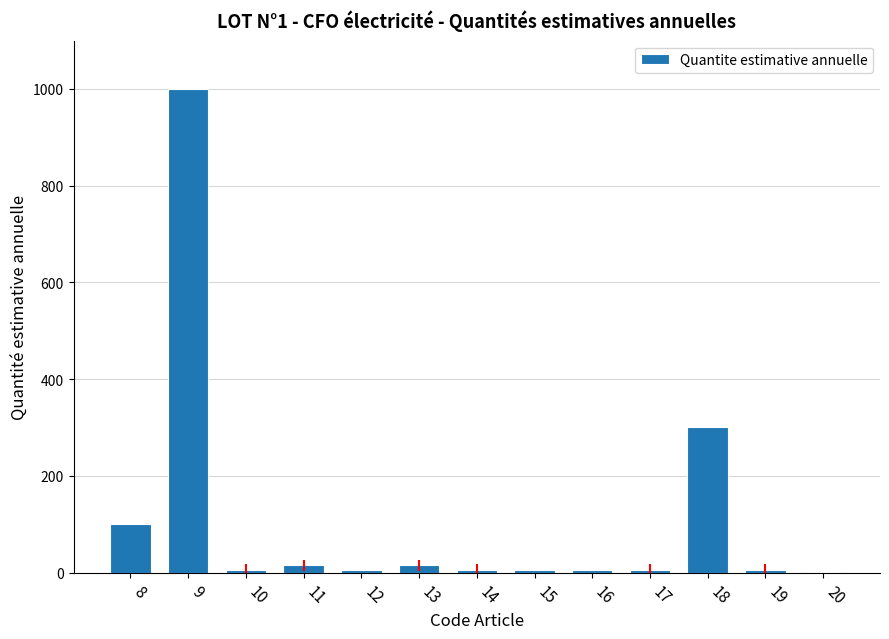

What is the maximum value shown in the chart?

1000